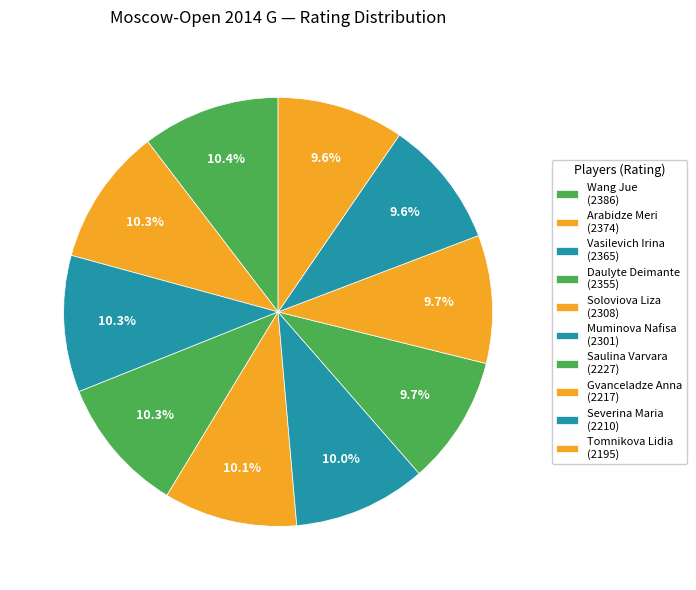

What is the change in value from Wang Jue to Soloviova Liza?

-78